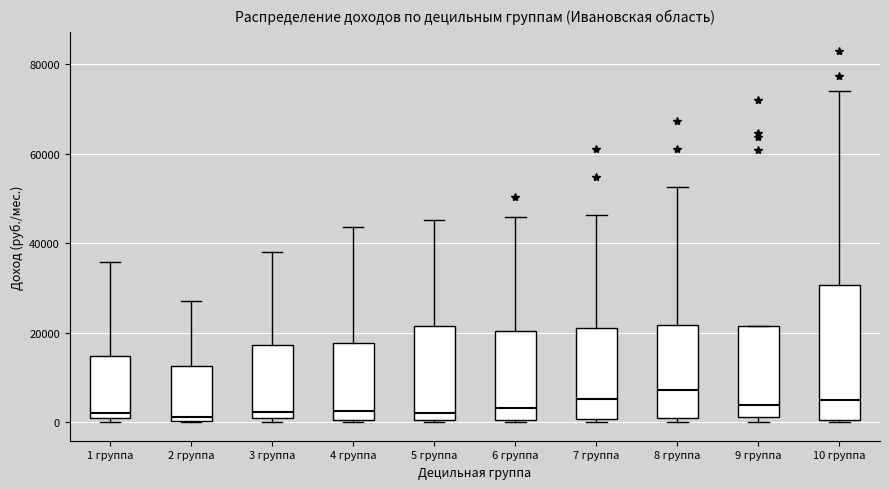

Reading left to right, read every box against the y-axis: the position of its median line, the range the box covers, and the ends of its whiskers. The values are not printed on the chart, so give them approximately, as read against the axis.

1 группа: median 2000, box 0 to 14000, whiskers 0 (just below the box's lower edge) to 36000
2 группа: median 2000, box 0 to 12000, whiskers 0 to 28000
3 группа: median 2000, box 0 to 18000, whiskers 0 (just below the box's lower edge) to 38000
4 группа: median 2000, box 0 to 18000, whiskers 0 to 44000
5 группа: median 2000, box 0 to 22000, whiskers 0 to 46000
6 группа: median 4000, box 0 to 20000, whiskers 0 to 46000
7 группа: median 6000, box 0 to 22000, whiskers 0 to 46000
8 группа: median 8000, box 0 to 22000, whiskers 0 (just below the box's lower edge) to 52000
9 группа: median 4000, box 2000 to 22000, whiskers 0 to 22000
10 группа: median 4000, box 0 to 30000, whiskers 0 to 74000